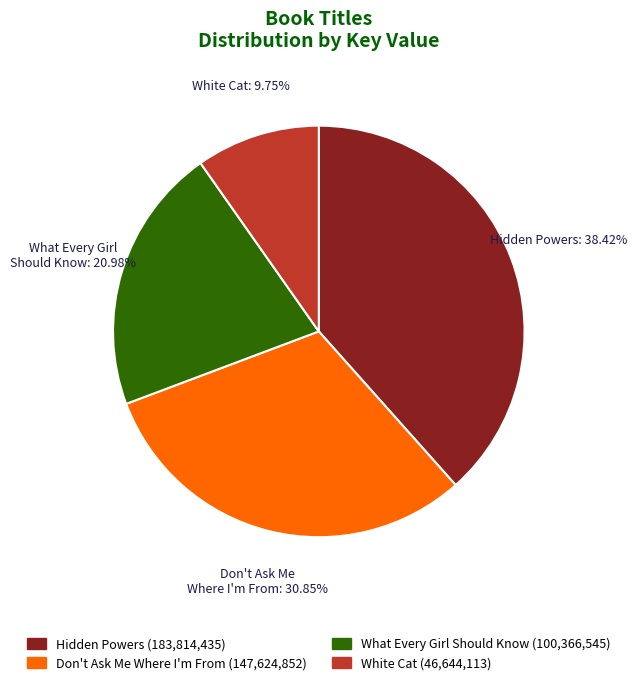

The Don't Ask Me Where I'm From slice represents 17% of the pie. True or false?

False